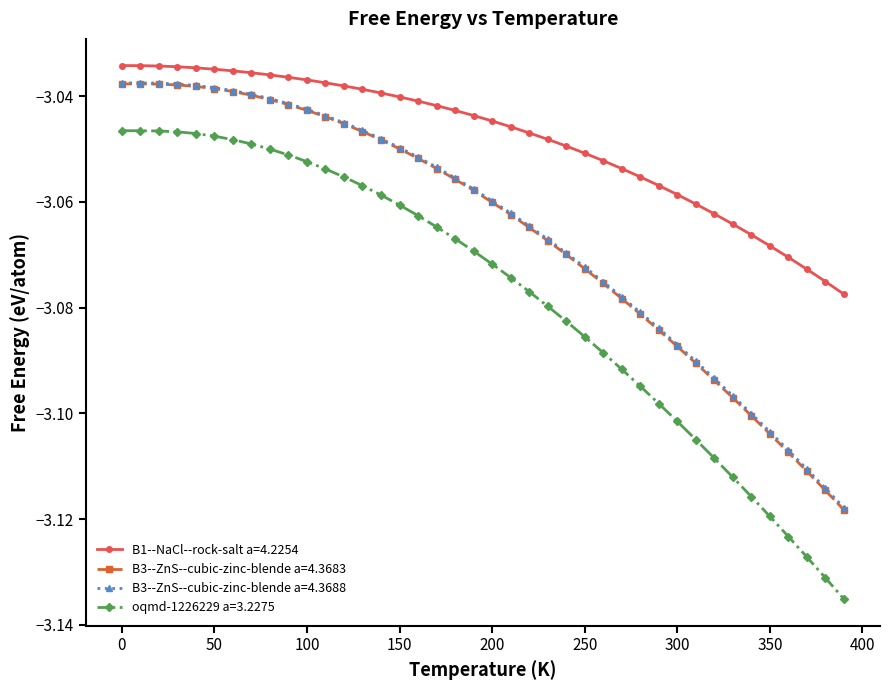

Which series has the largest total across all categories?

B1--NaCl--rock-salt a=4.2254